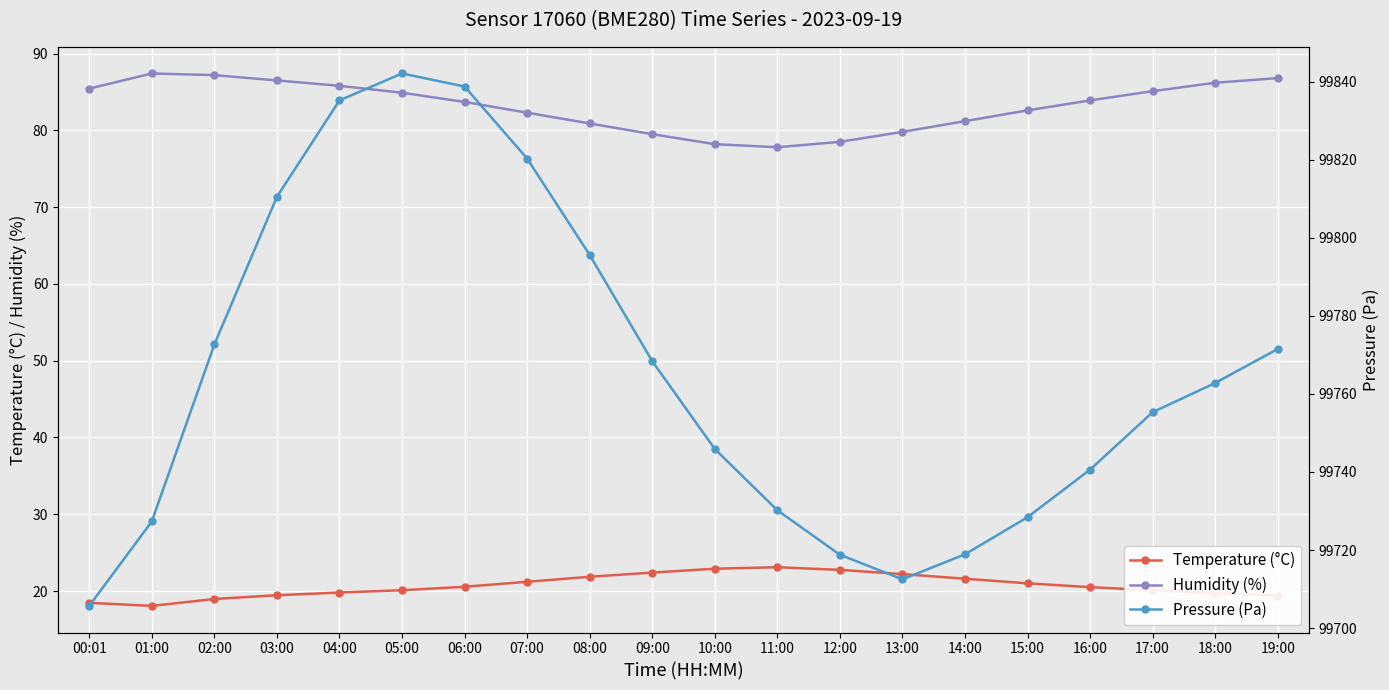

What are all the series names shown in the legend?

Temperature (°C), Humidity (%), Pressure (Pa)